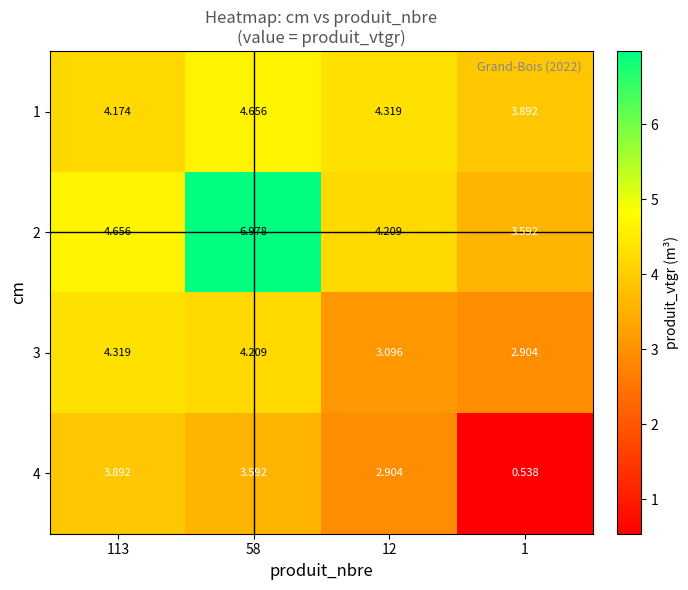

Is the value of 2 at 12 greater than the value of 4 at 12?

Yes